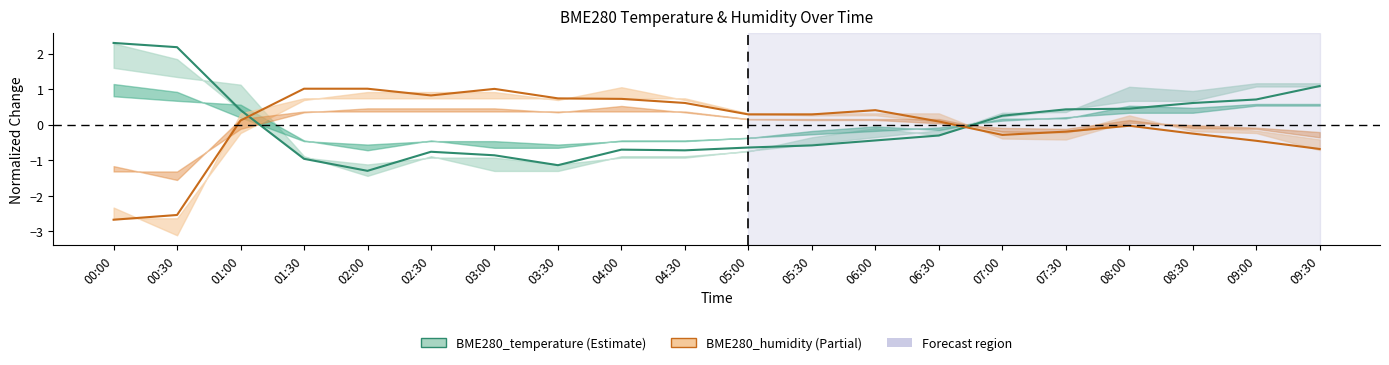

What is the maximum value shown in the chart?

2.3